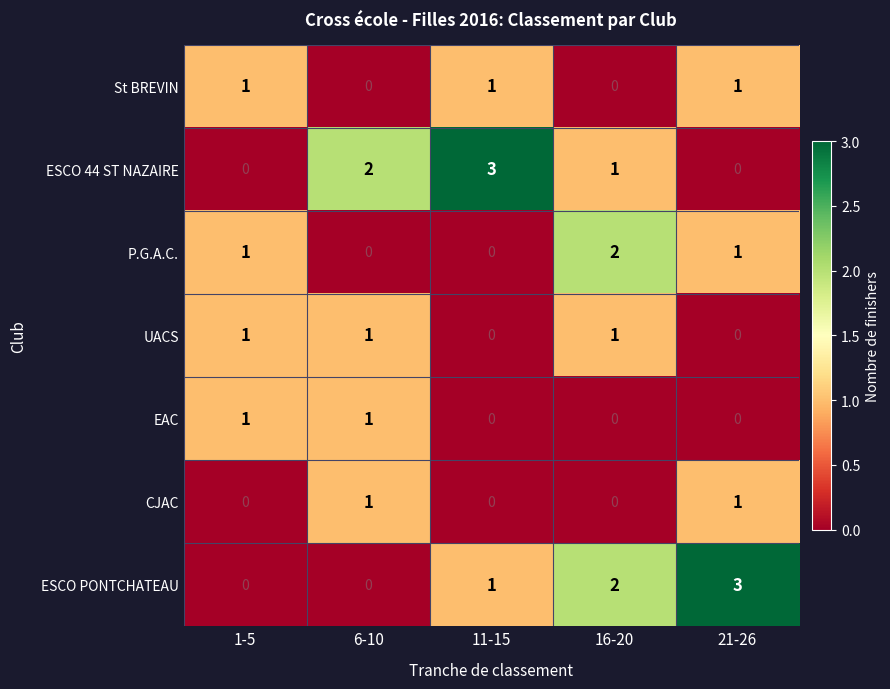

How many series are shown in this chart?

7